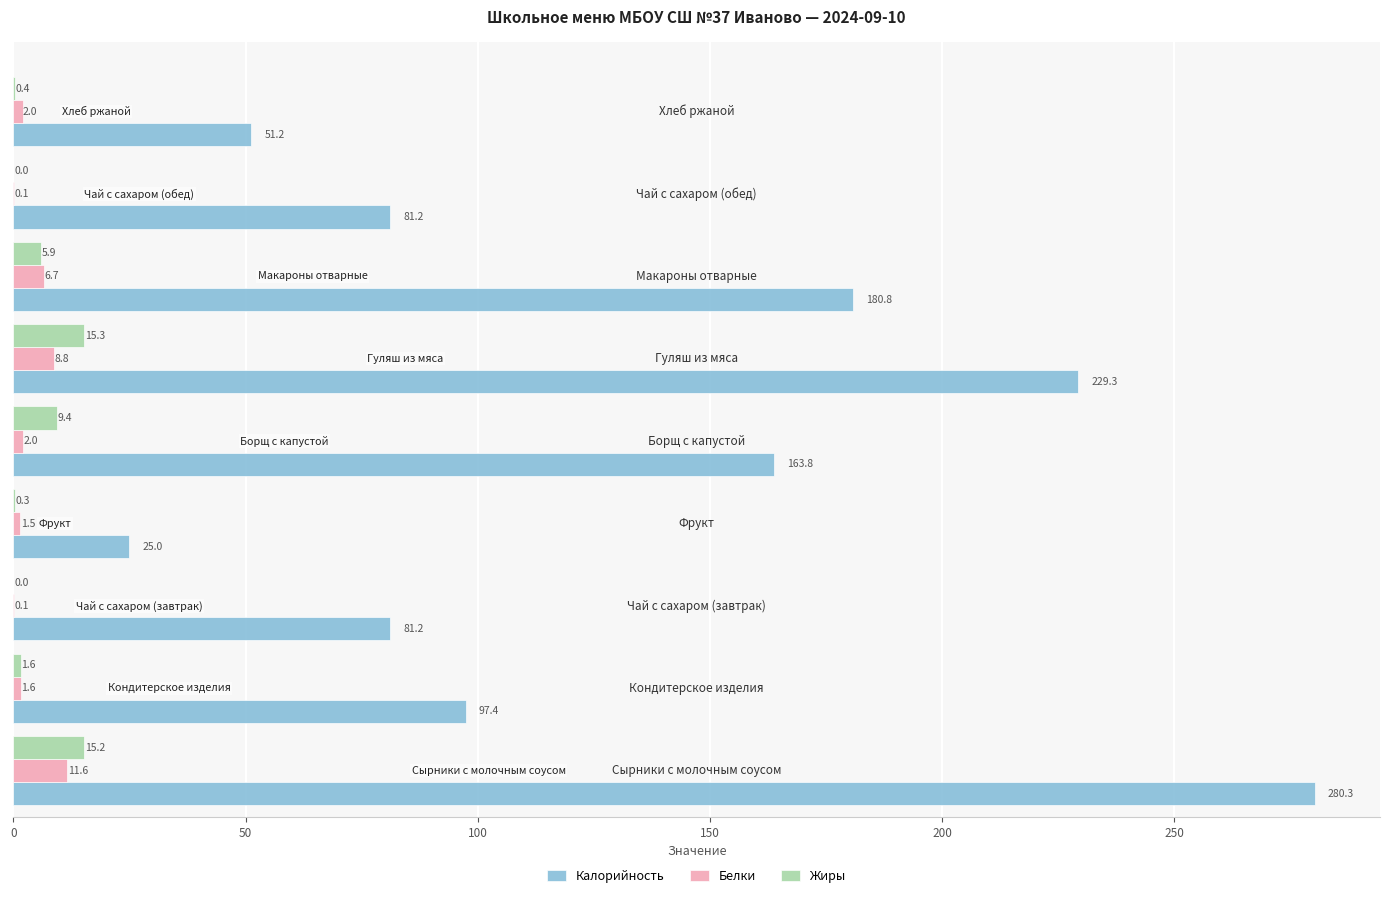

Which series has the largest total across all categories?

Калорийность